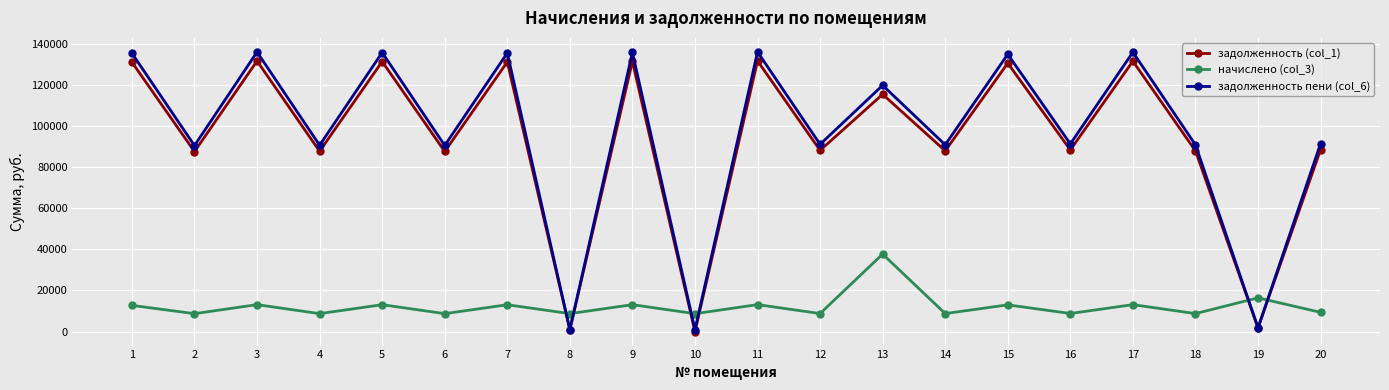

At which label is задолженность (col_1) closest to 65838?

2